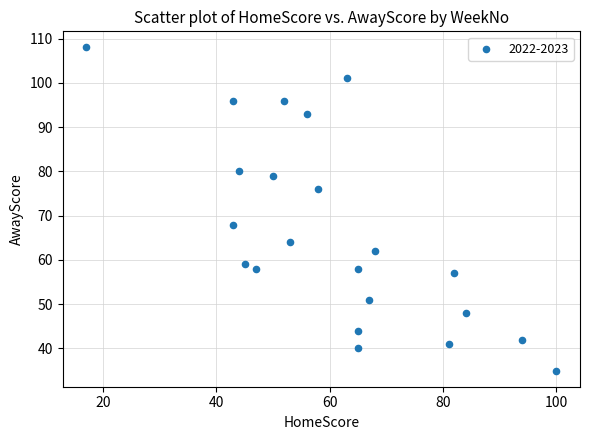

What Y value in the scatter plot is closest to 71?

68